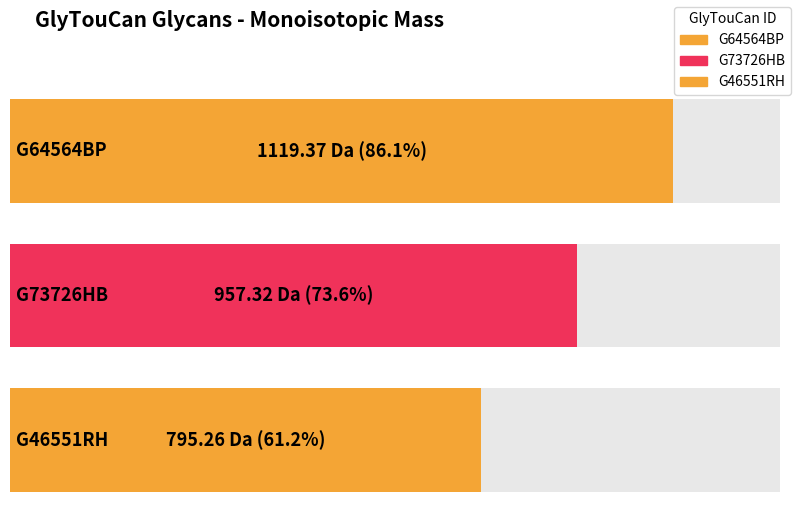

True or false: the data shows 1119.4 at G64564BP.

True